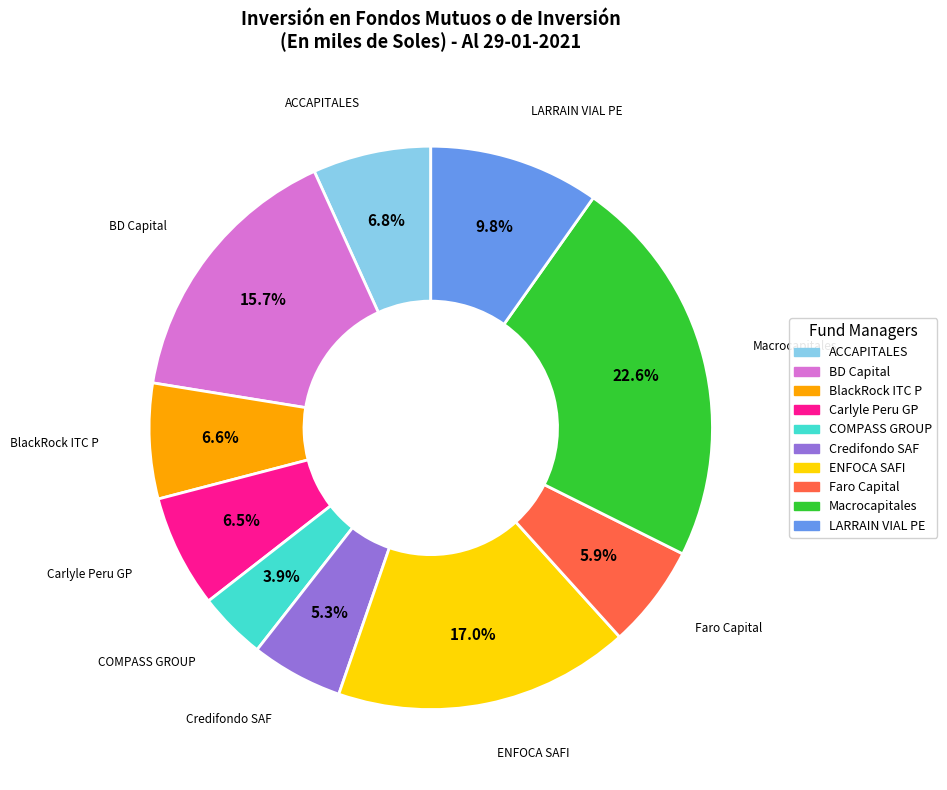

What percentage do Faro Capital and BlackRock ITC P together represent?

12.5%